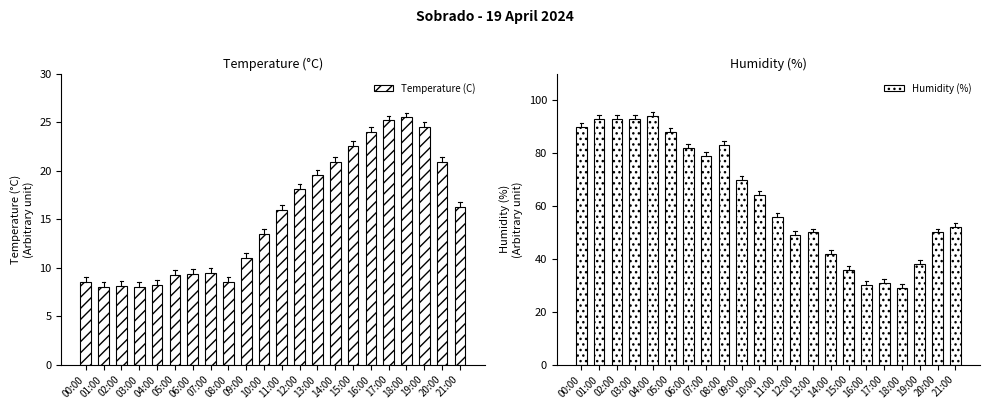

Which series has the largest range (max minus min)?

Humidity (%)